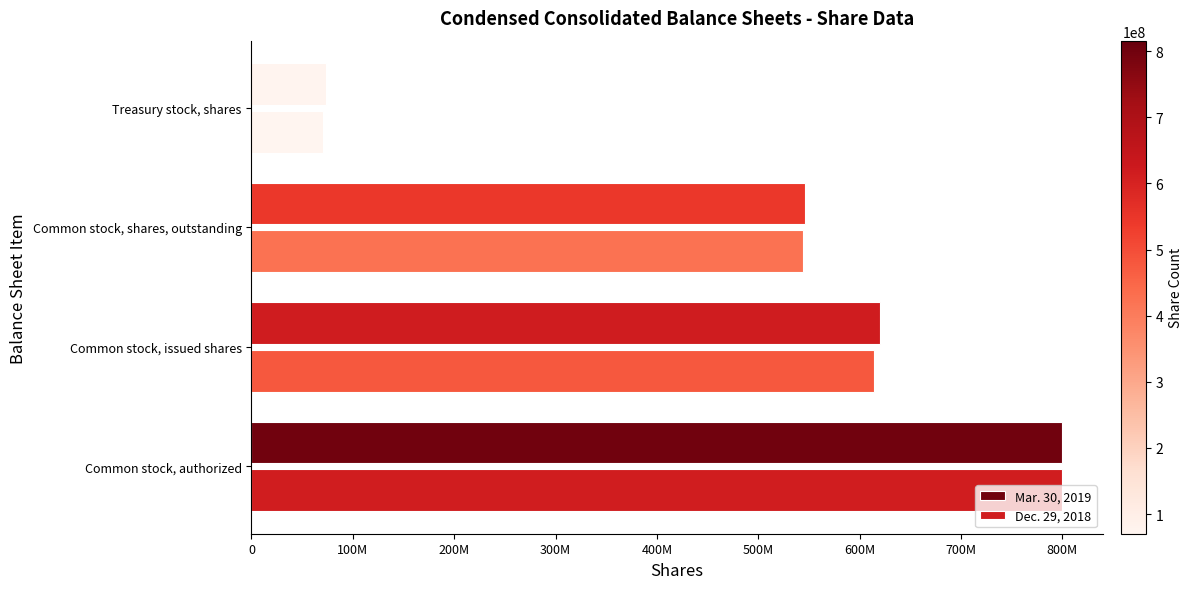

Reading right to left, list all the values displayed in this chart.

Mar. 30, 2019: 73910576	546192558	620103134	800000000
Dec. 29, 2018: 70337276	543833428	614170704	800000000